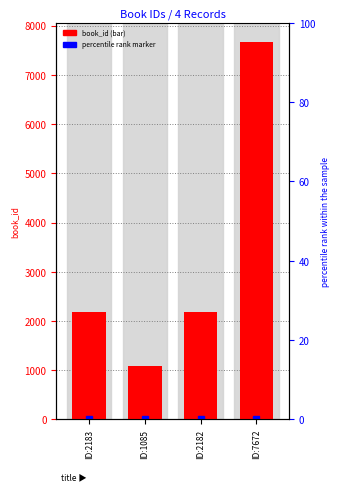

Which has a higher value, ID:1085 or ID:2183?

ID:2183